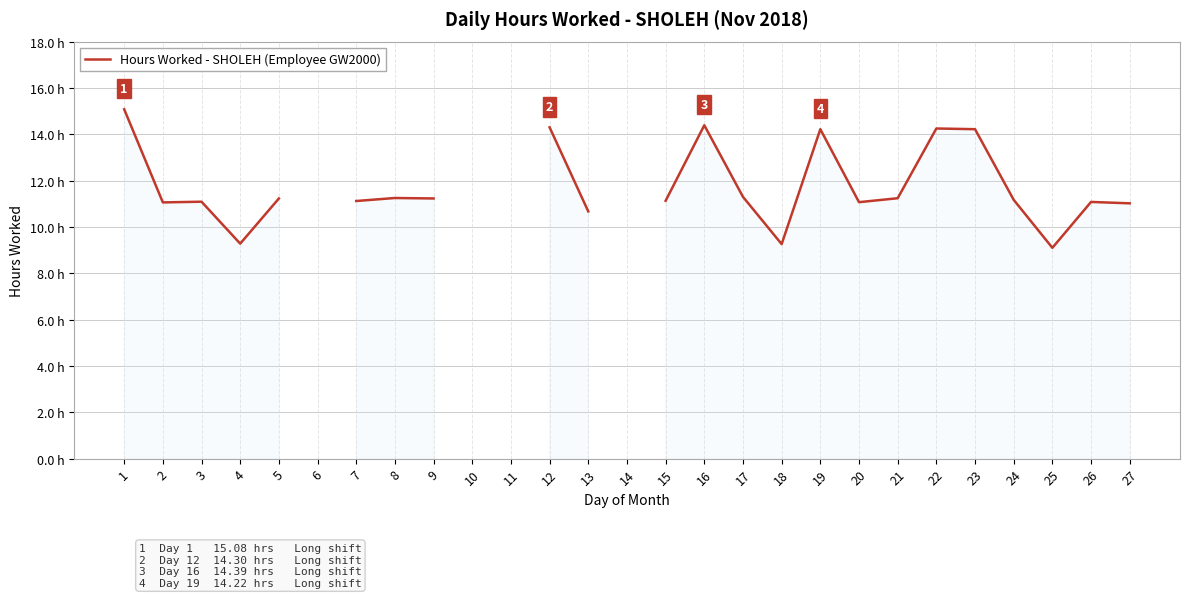

The chart shows a value of 11.2 at 21. True or false?

True